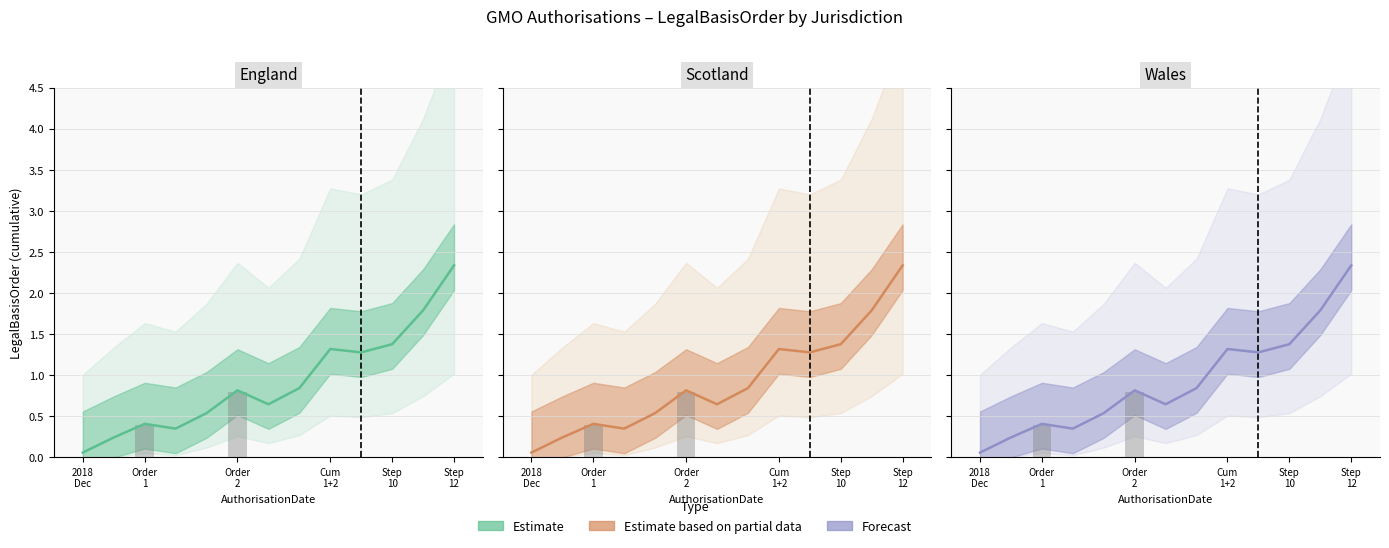

True or false: England has a value of 0.6 at 6.

True